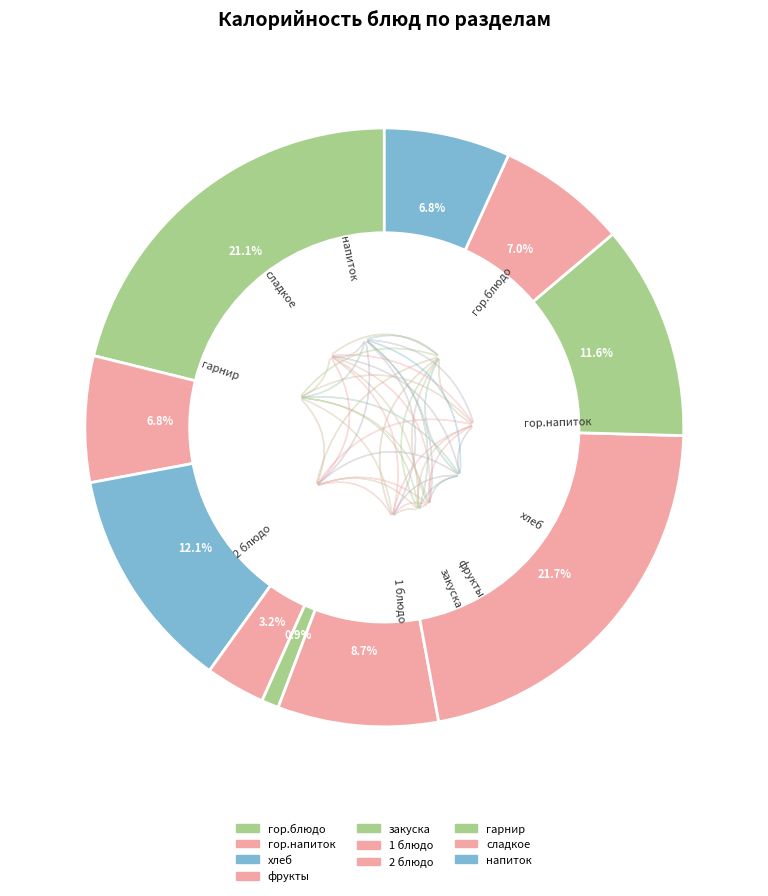

Approximately how many times larger is the value at 1 блюдо compared to гор.блюдо?

0.4